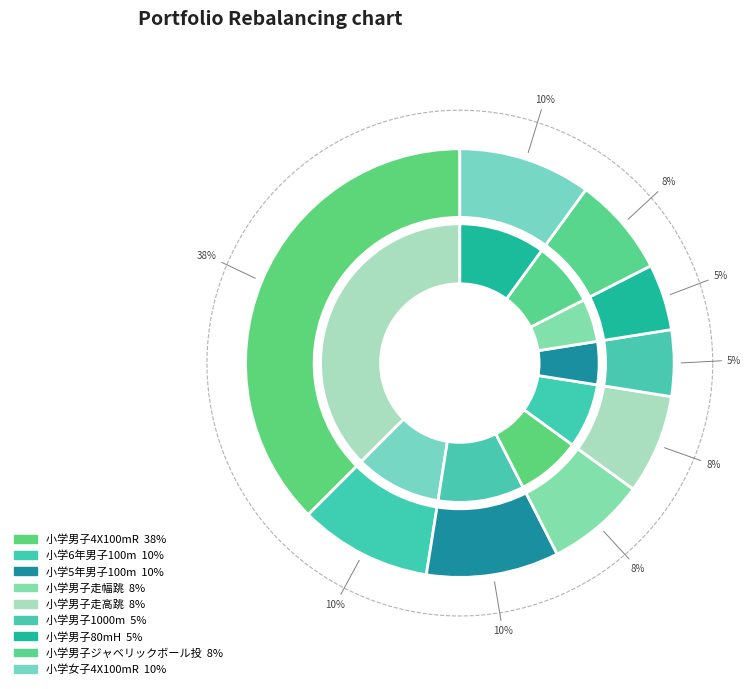

To the nearest percent, what portion does 小学男子4X100mR represent?

38%